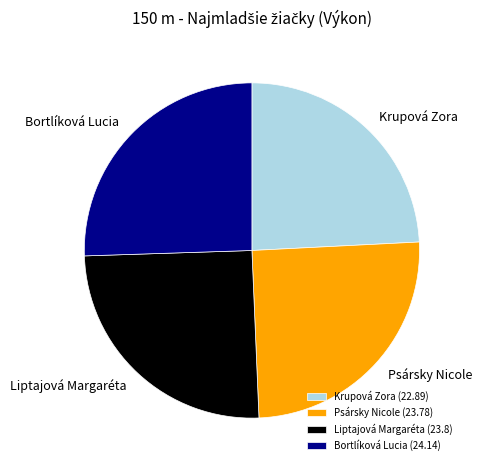

Is there any slice that represents more than half of the pie?

No